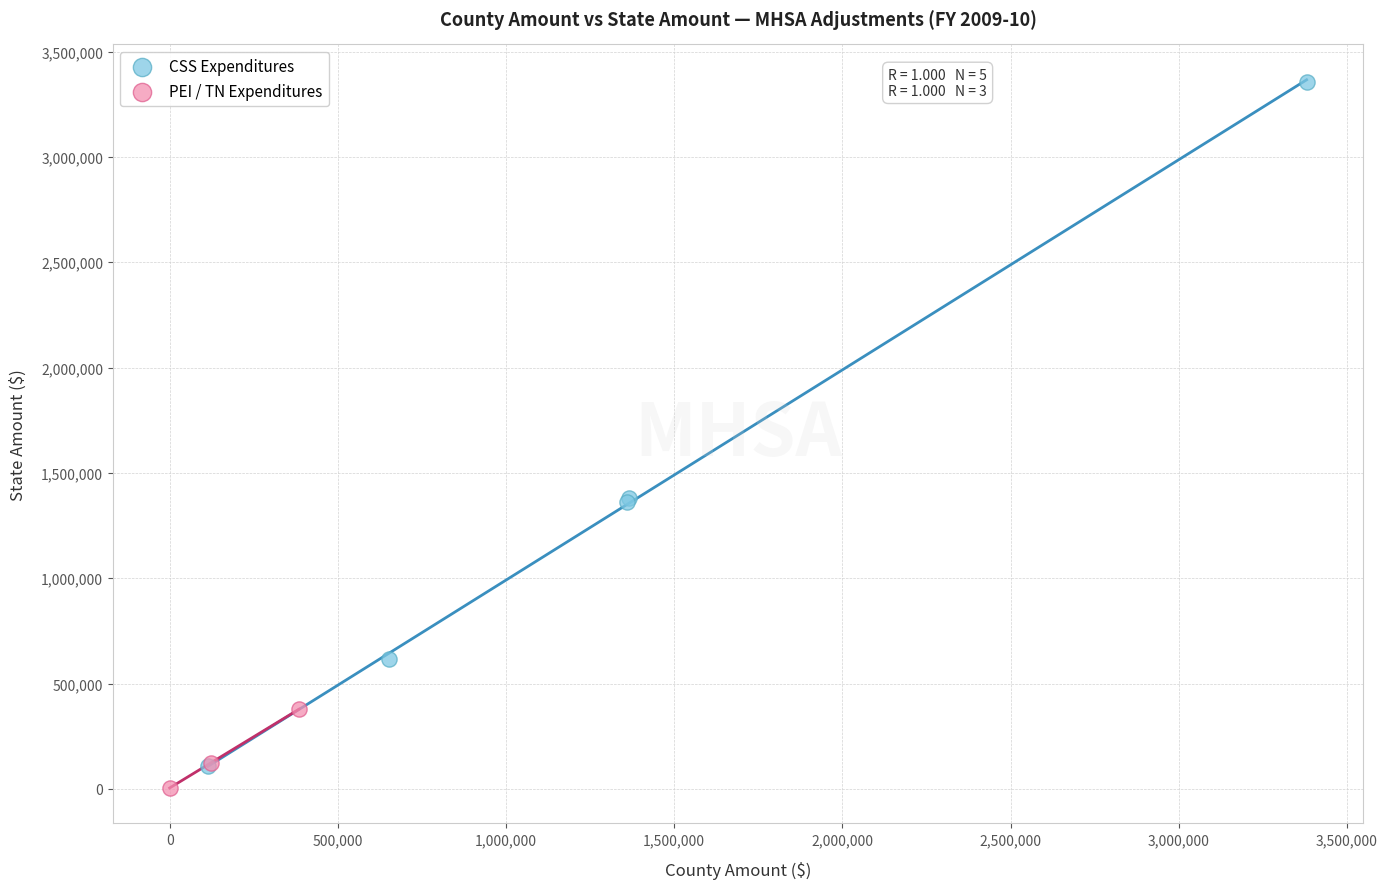

What are all the series names shown in the legend?

CSS Expenditures, PEI / TN Expenditures